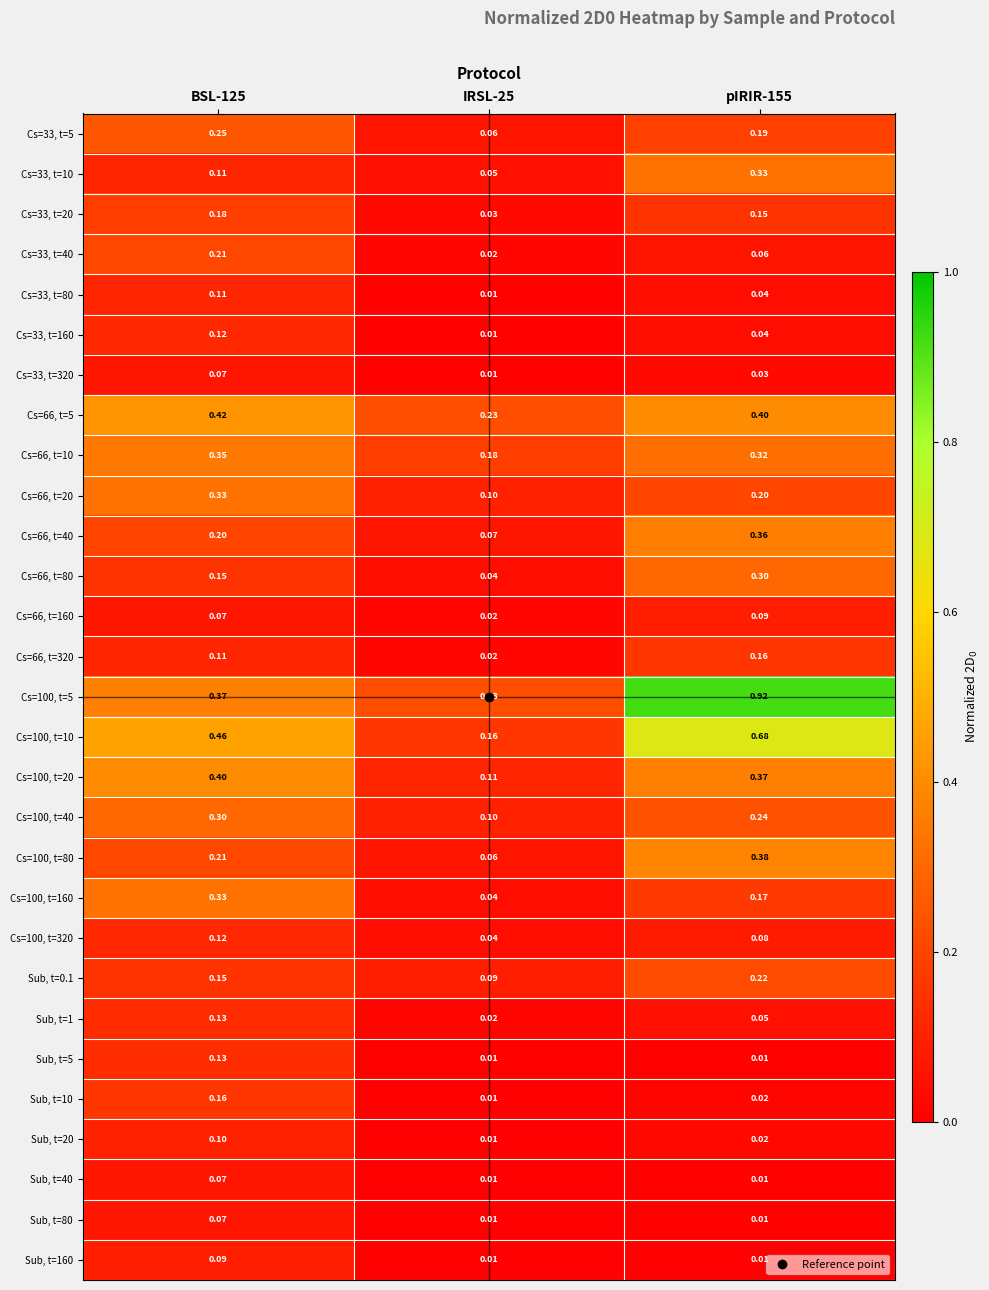

Is the value of Sub, t=160 at BSL-125 greater than the value of Cs=66, t=40 at IRSL-25?

Yes